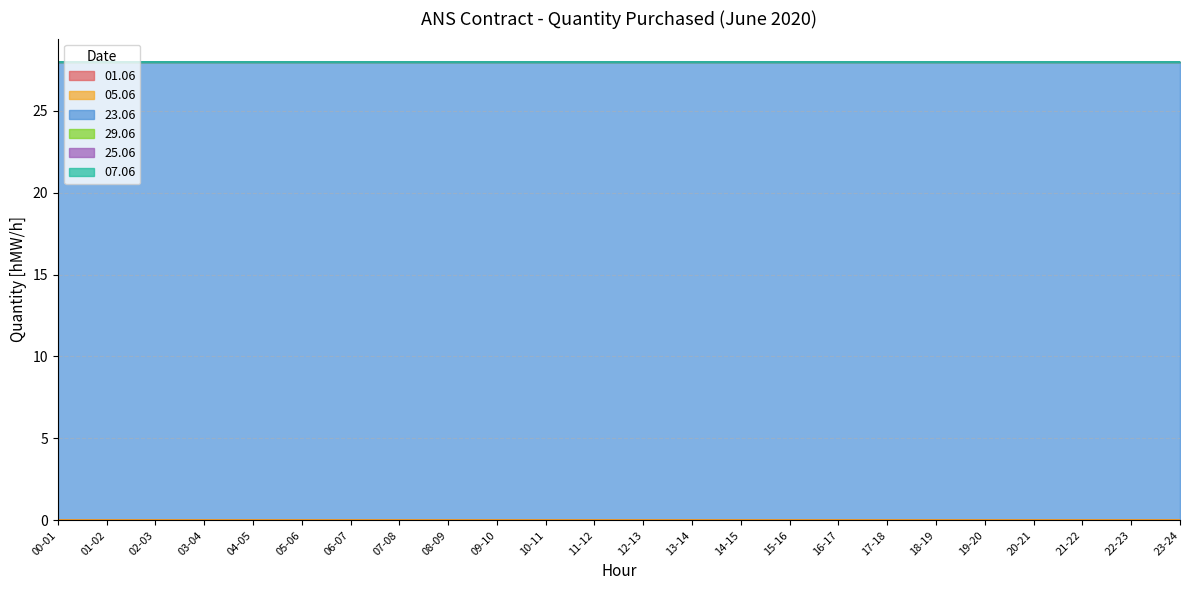

What position from the left is 18-19?

19